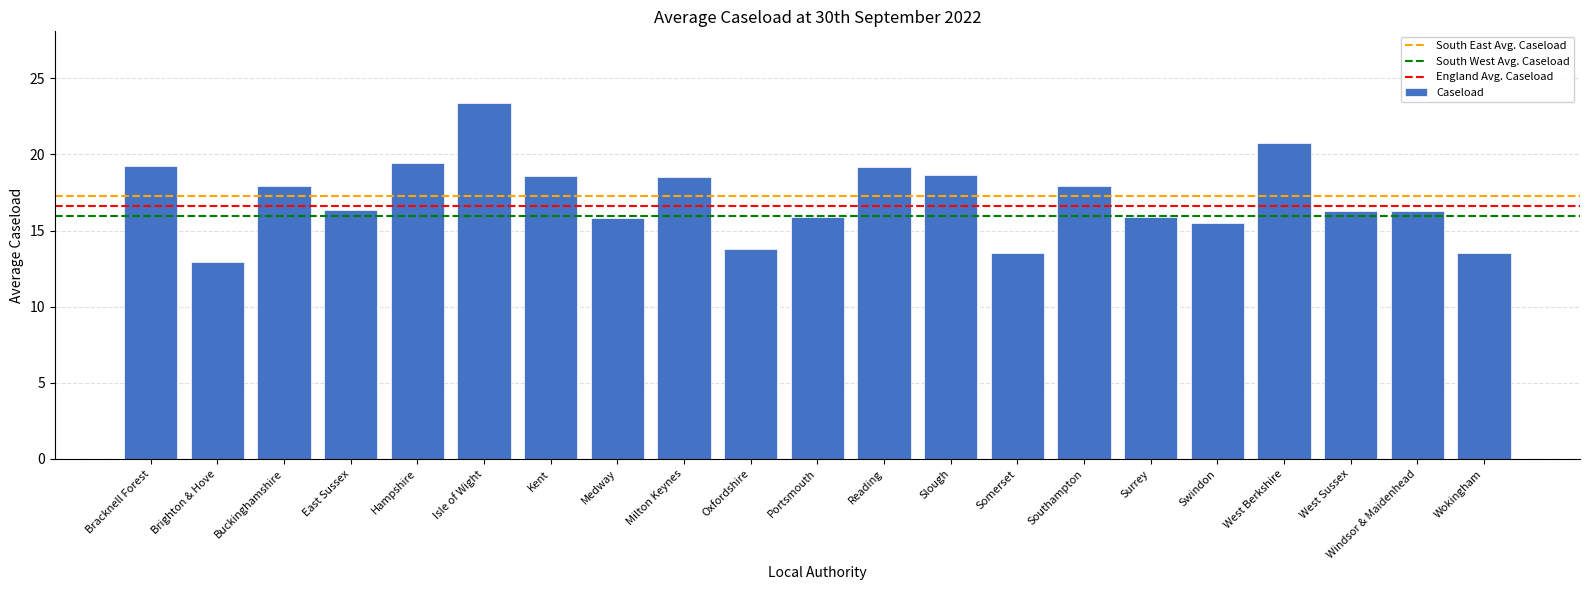

Is it true that the value at Portsmouth is 4.5?

False